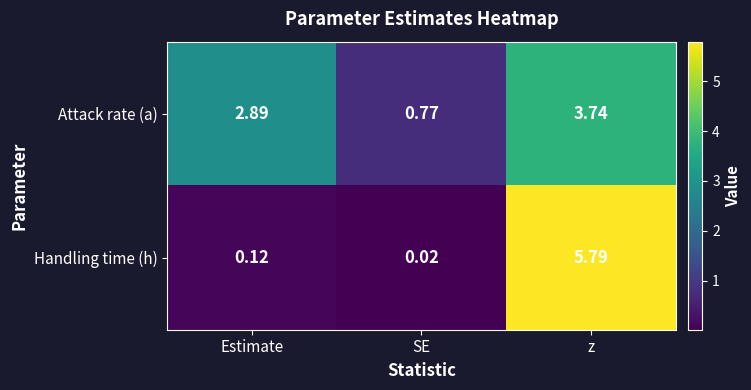

What is the difference between the highest and lowest values at Estimate?

2.8